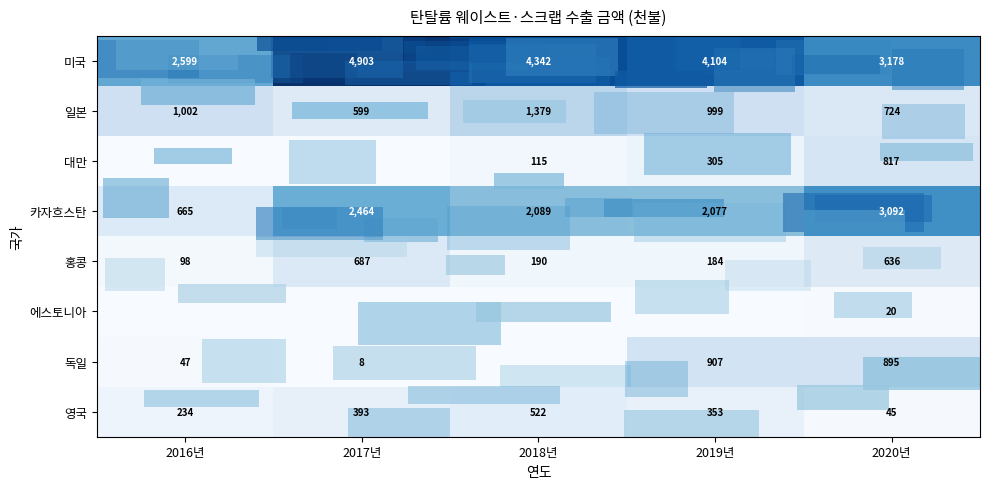

True or false: 미국 has a value of 7265 at 2017년.

False